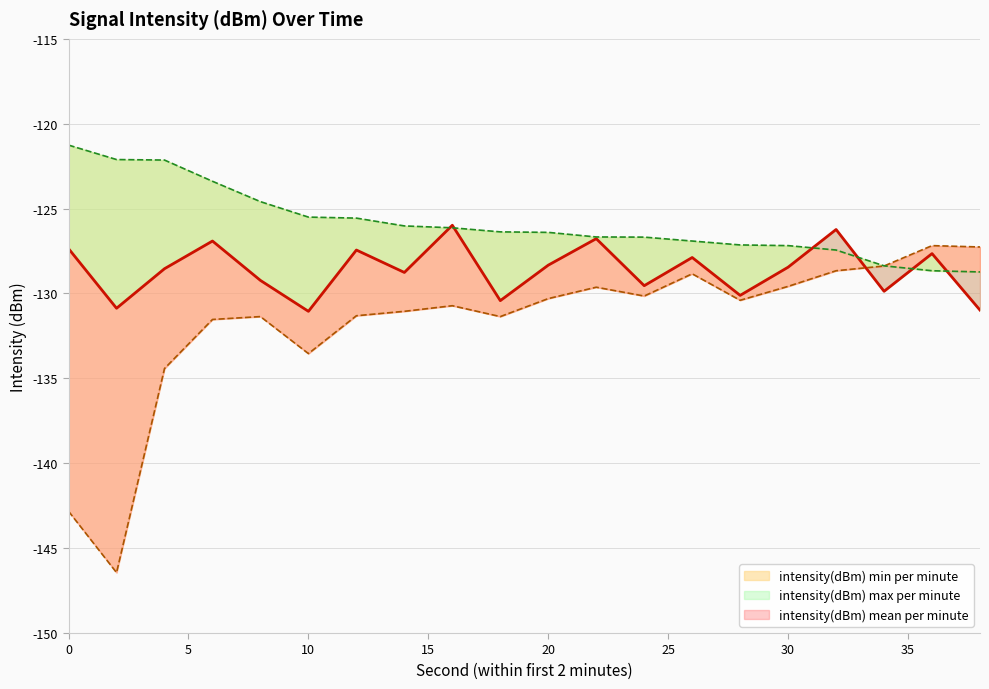

At which category does the chart reach its minimum across all series?

2